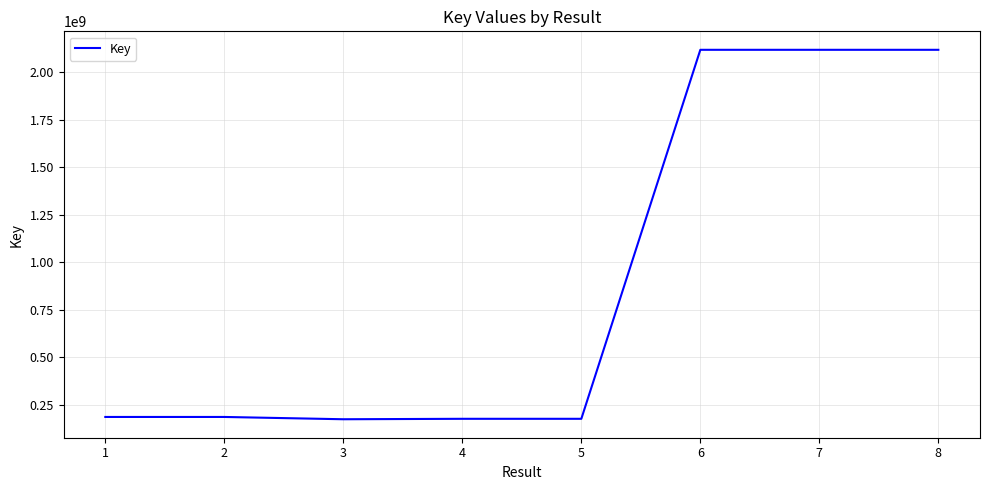

What is the difference between the maximum and minimum values?

1944967959